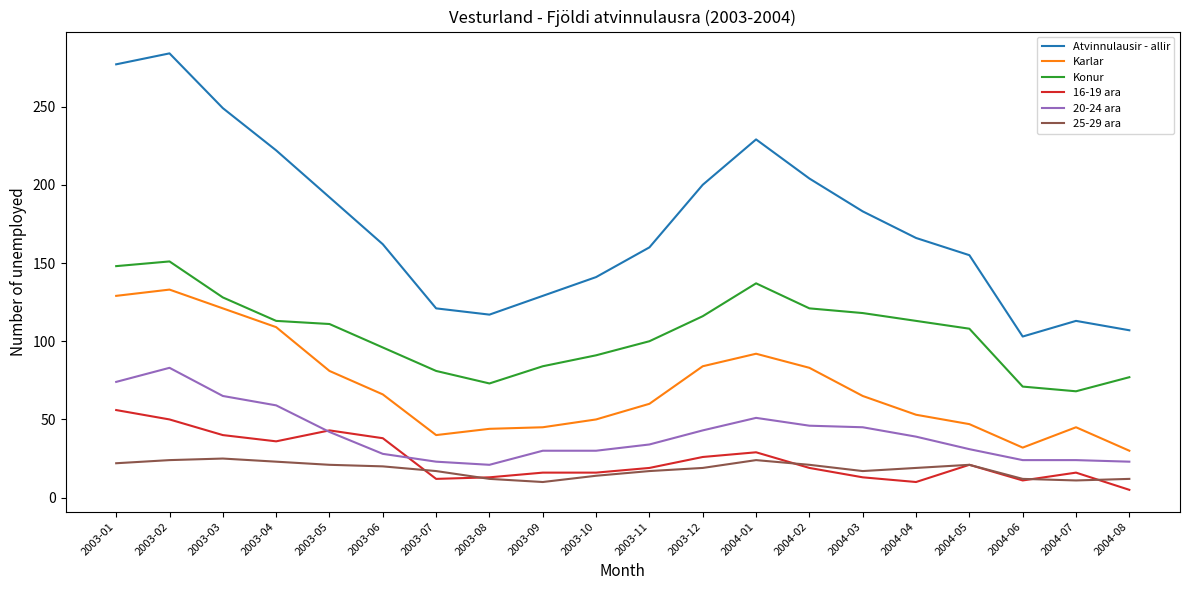

At which category does Karlar reach its first local valley?

2003-07